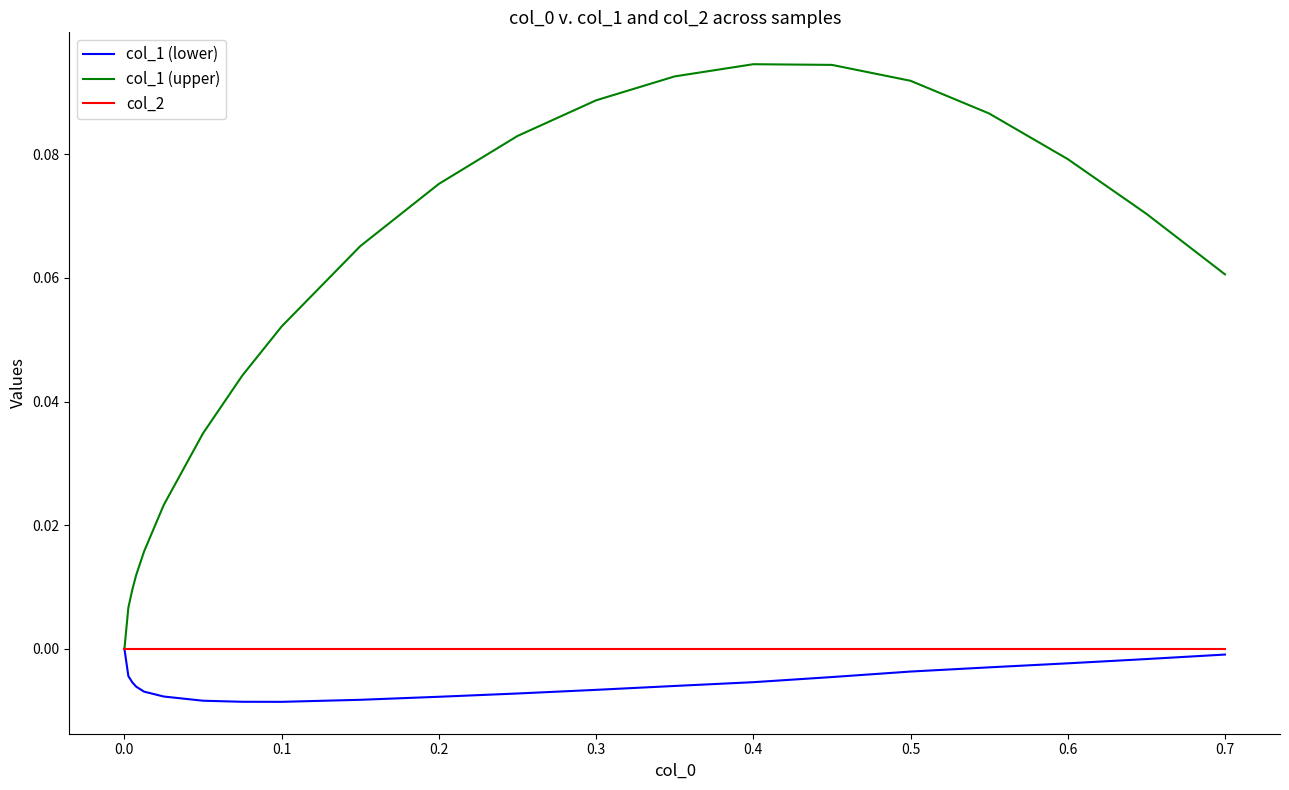

Which series has the widest spread of values?

col_1 (upper)